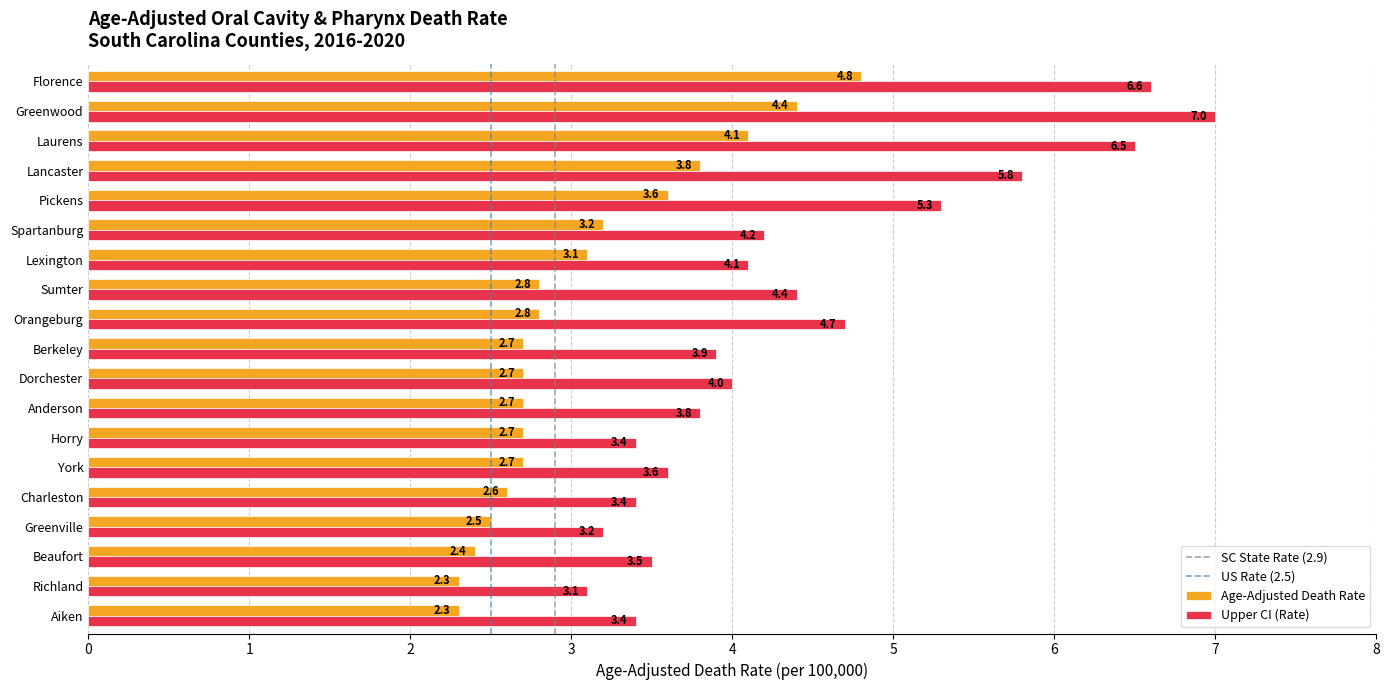

Which series has the largest total across all categories?

Upper CI (Rate)